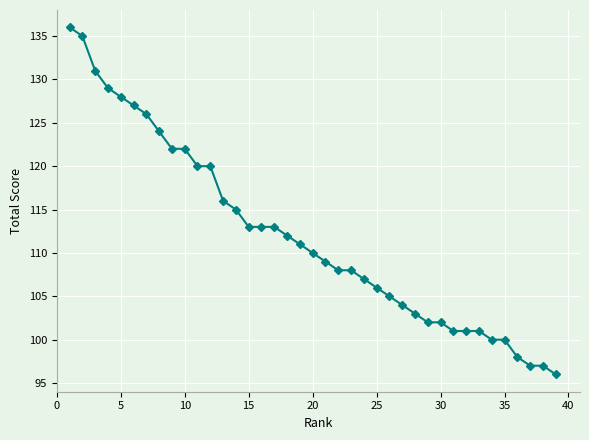

What is the maximum value shown in the chart?

136